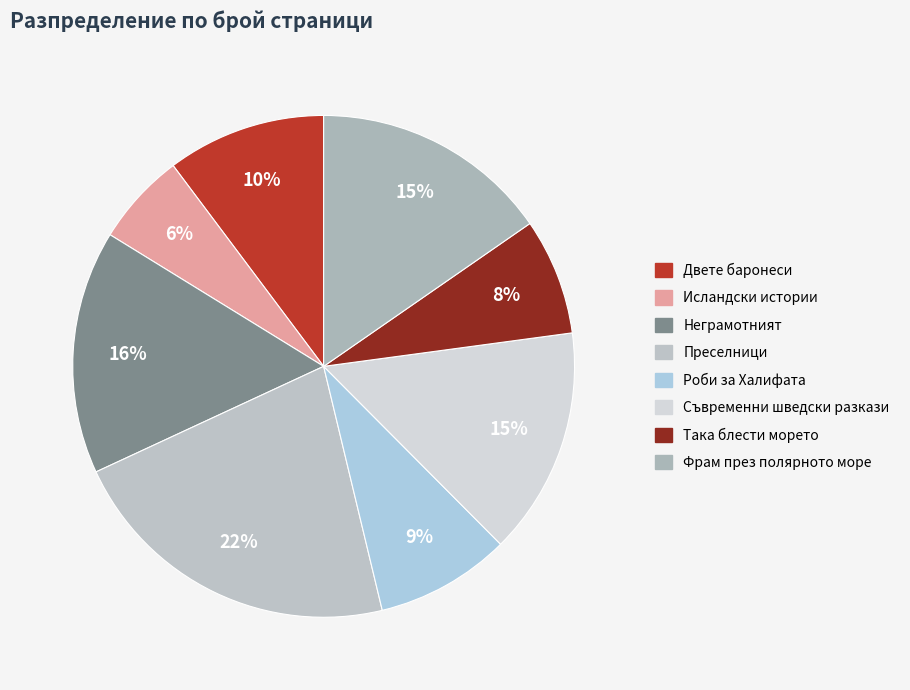

To the nearest percent, what is the average slice percentage?

12%